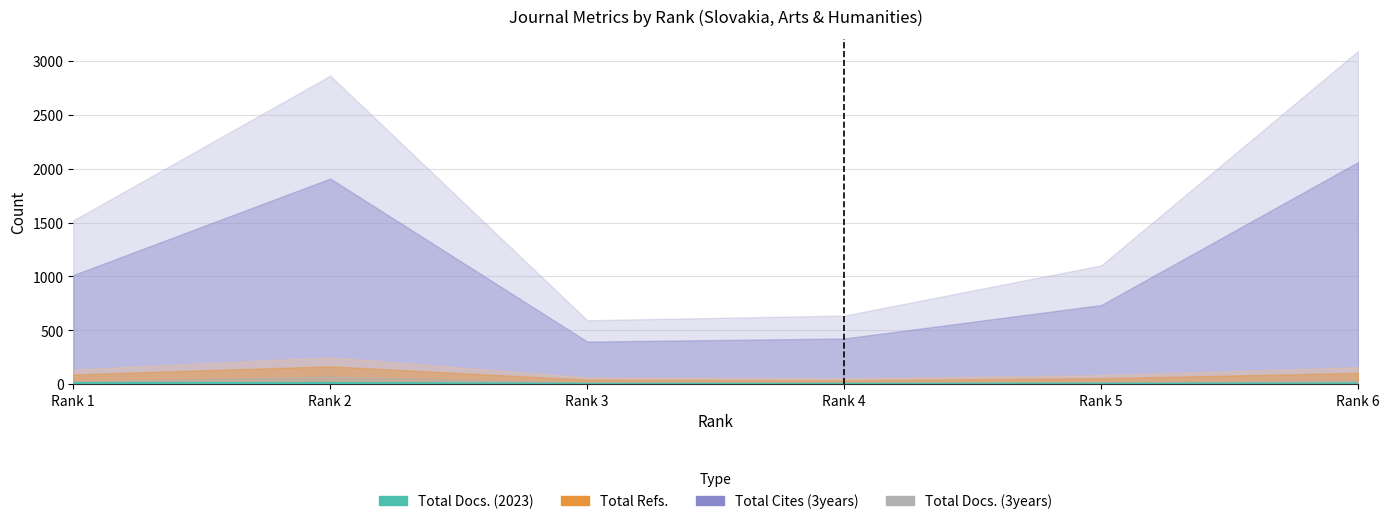

The value at Rank 6 is 4. True or false?

True